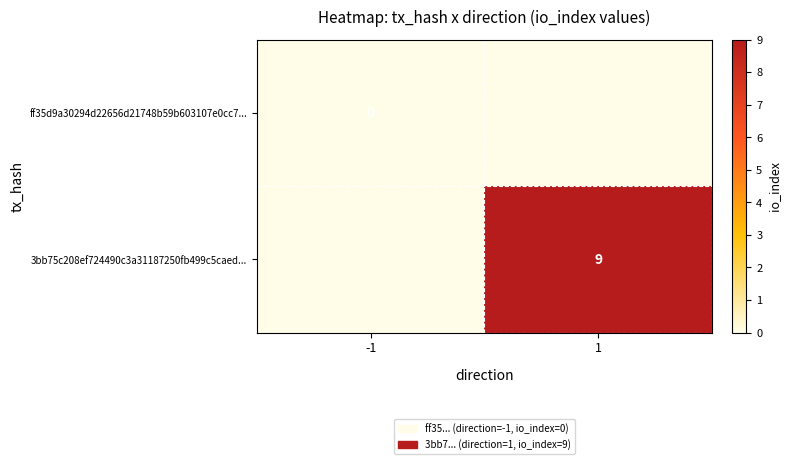

Is it true that 3bb75c208ef724490c3a31187250fb499c5caed... equals 9 at 1?

True